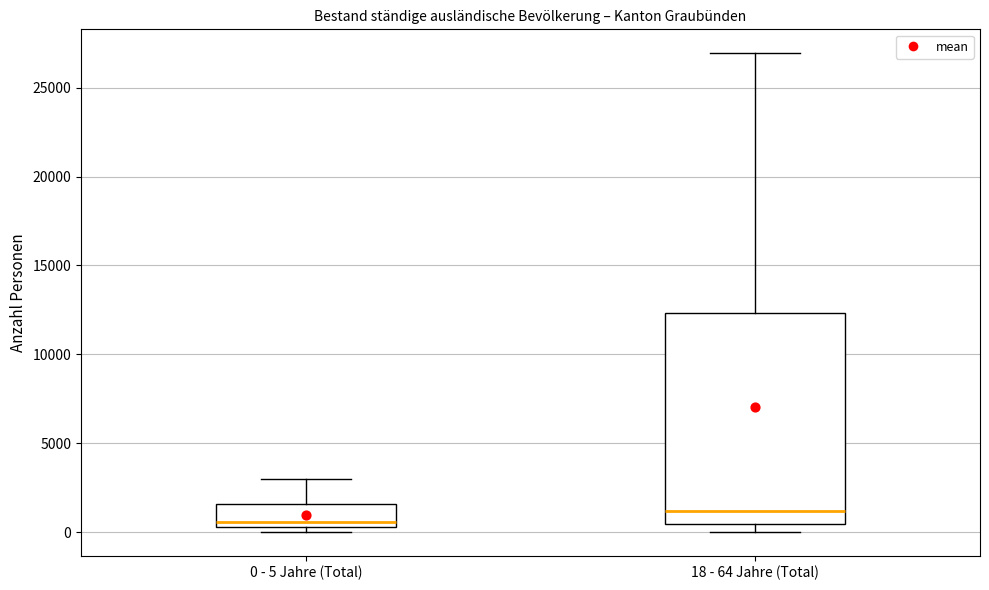

Where is the upper edge of the box for 0 - 5 Jahre (Total) on the y-axis? The values are not printed on the chart, so give them approximately, as read against the axis.

1500